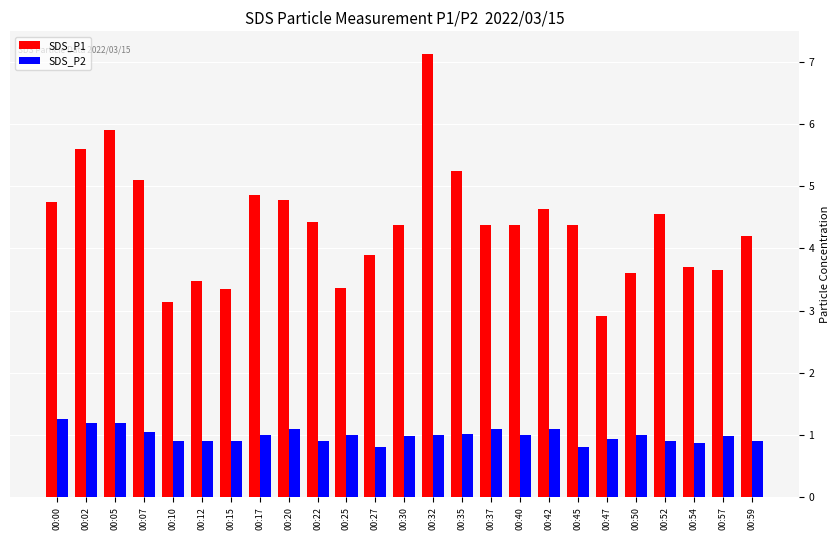

How many bars are there in each group?

2